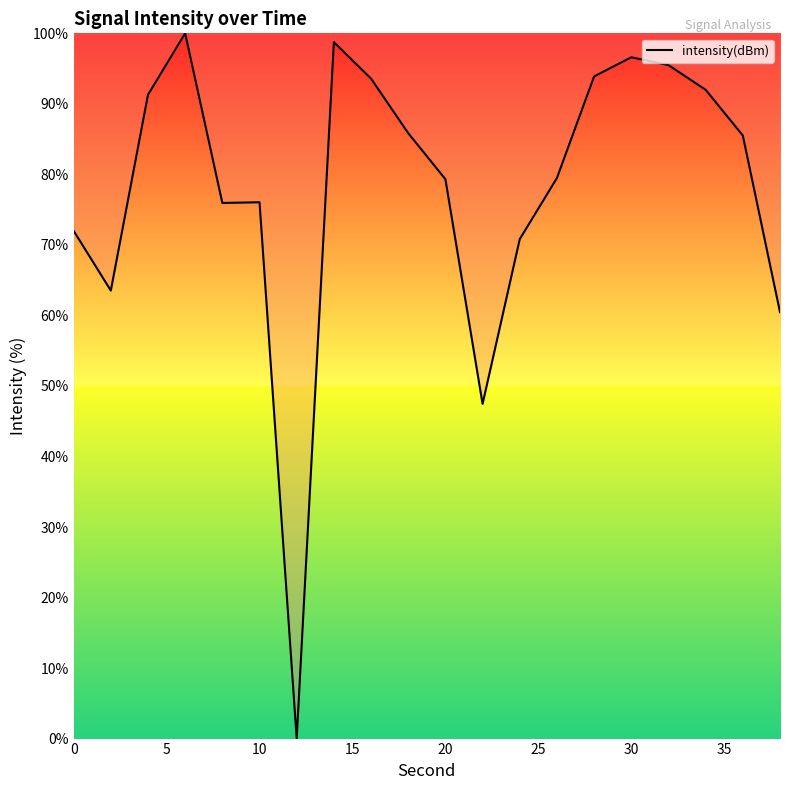

What is the greatest value displayed?

100.0